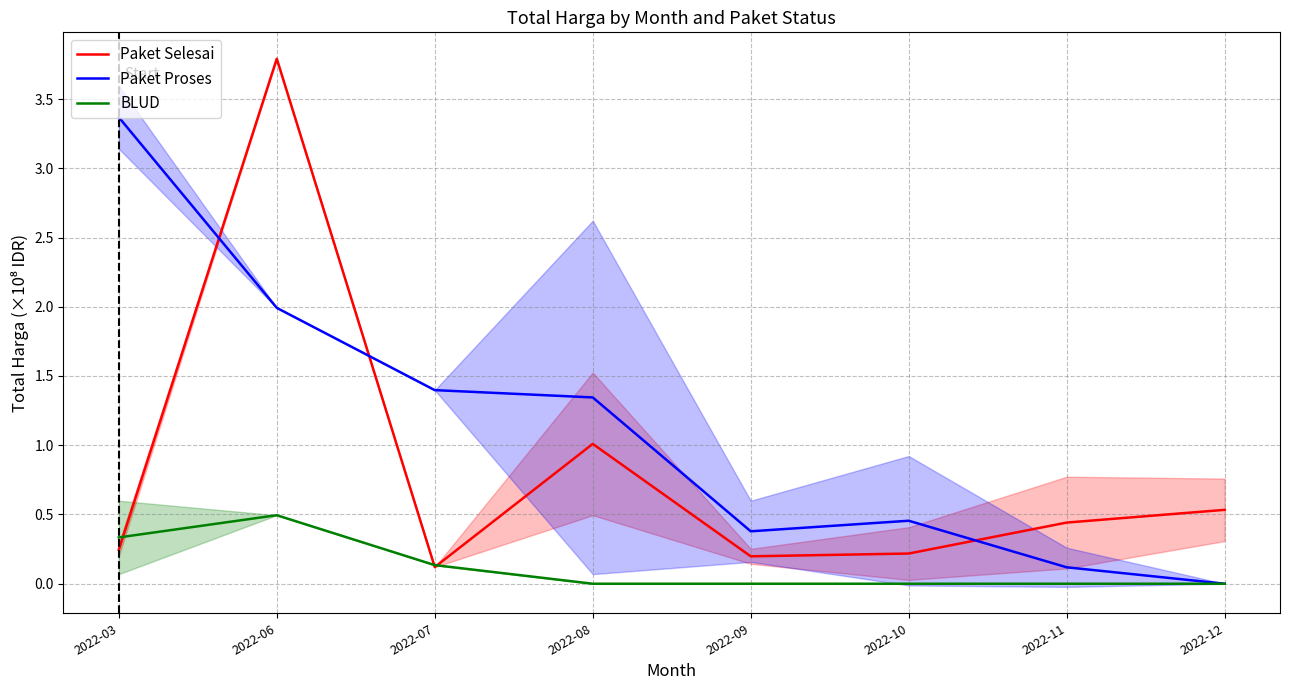

At which label is Paket Proses closest to 1?

2022-08